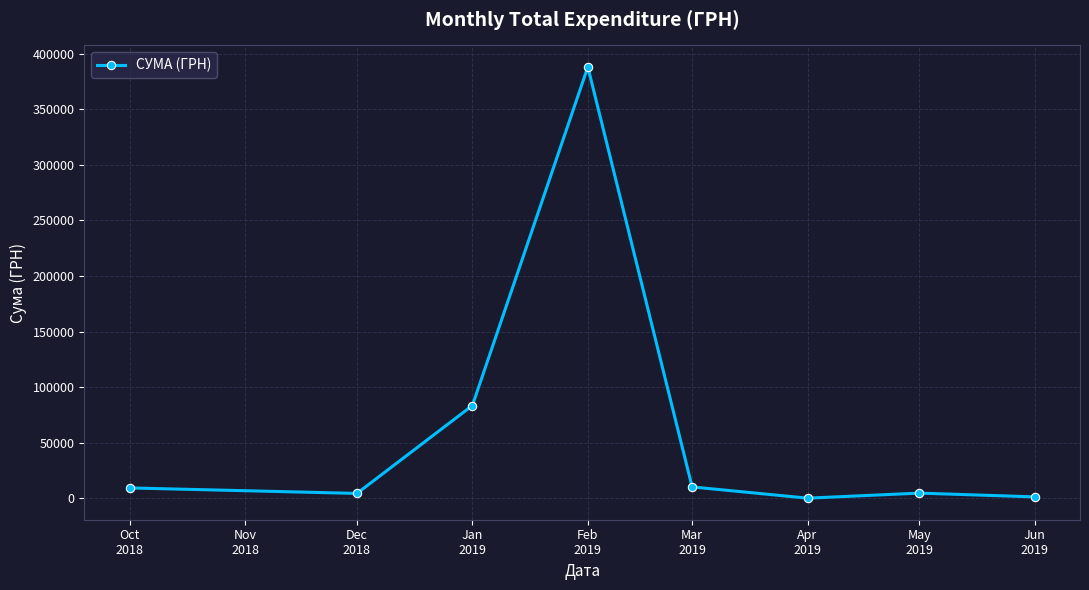

What is the change in value from Jan
2019 to Mar
2019?

-73219.3